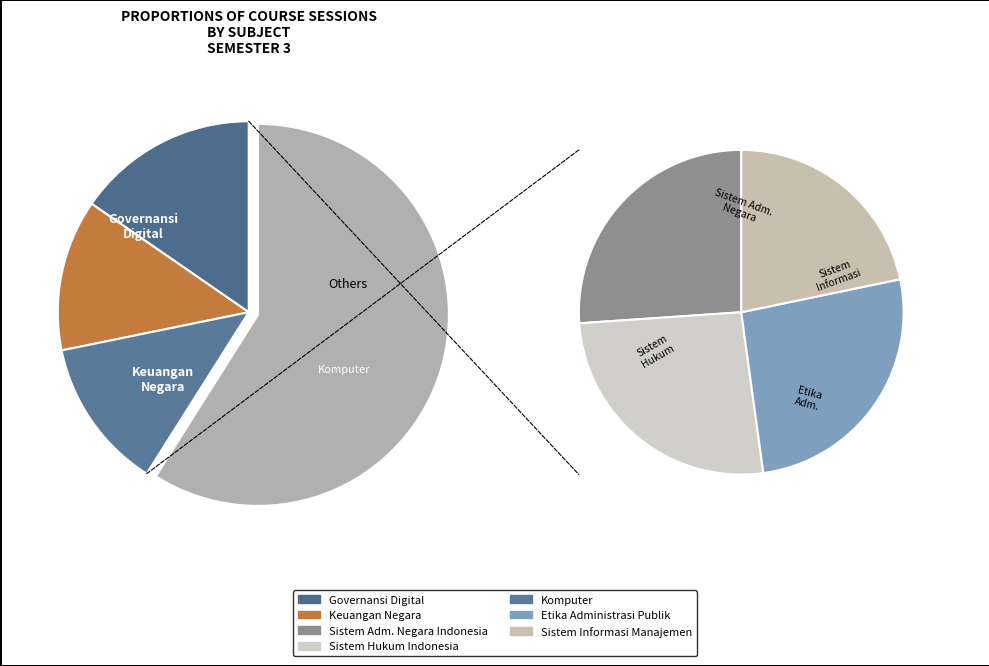

Do Sistem Hukum Indonesia and Sistem Adm. Negara Indonesia together represent more than half of the pie?

No